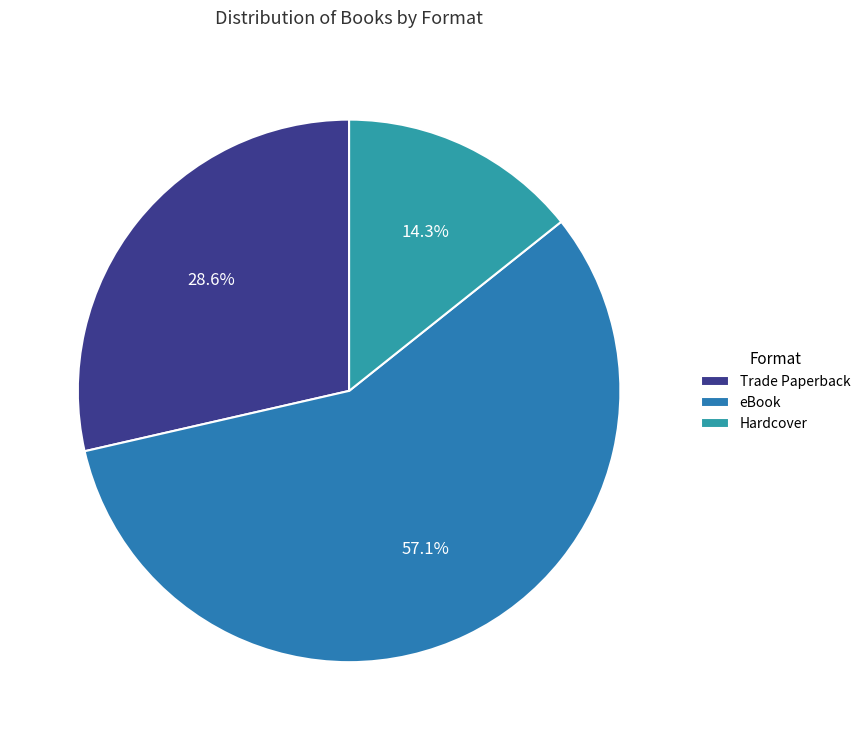

Count the number of slices in the pie.

3